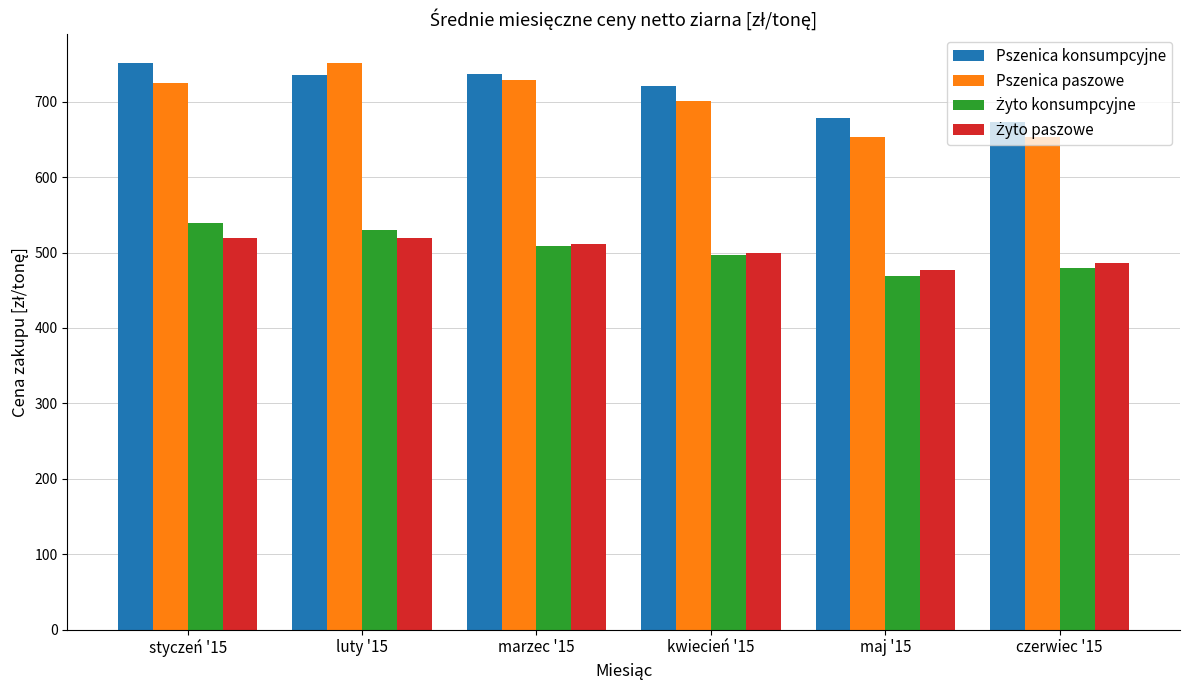

Between kwiecień '15 and maj '15, which series saw the biggest shift?

Pszenica paszowe